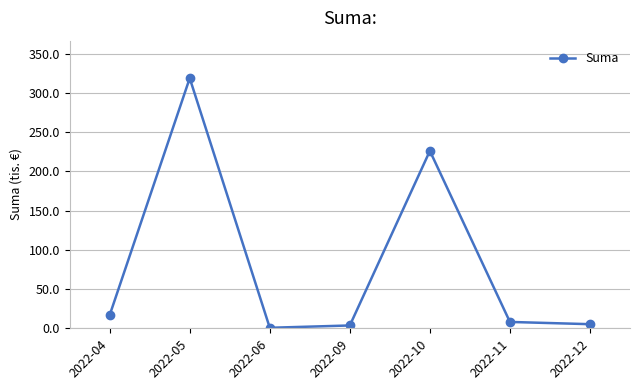

What is the average value?

82.8